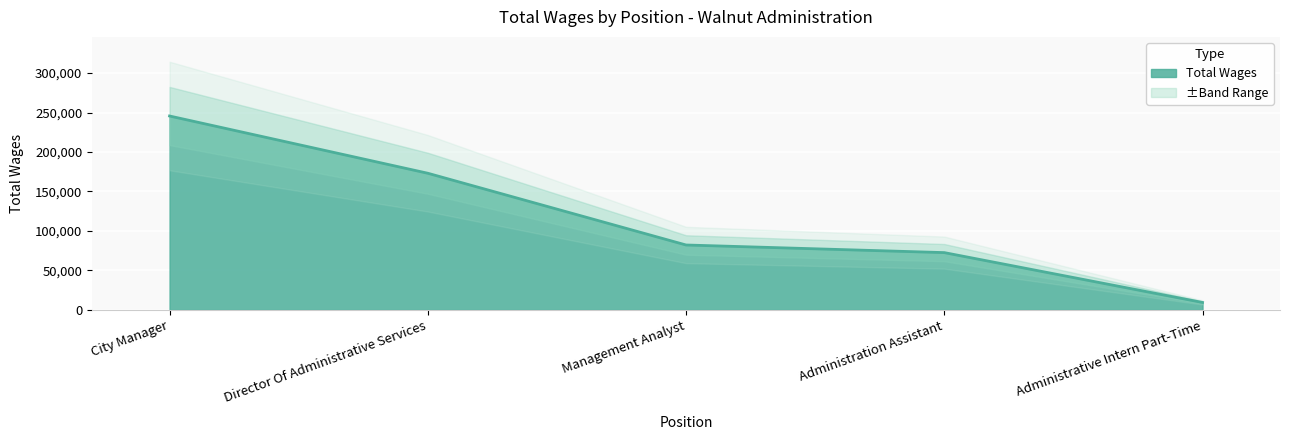

Does the chart display data point markers on the line(s)?

No